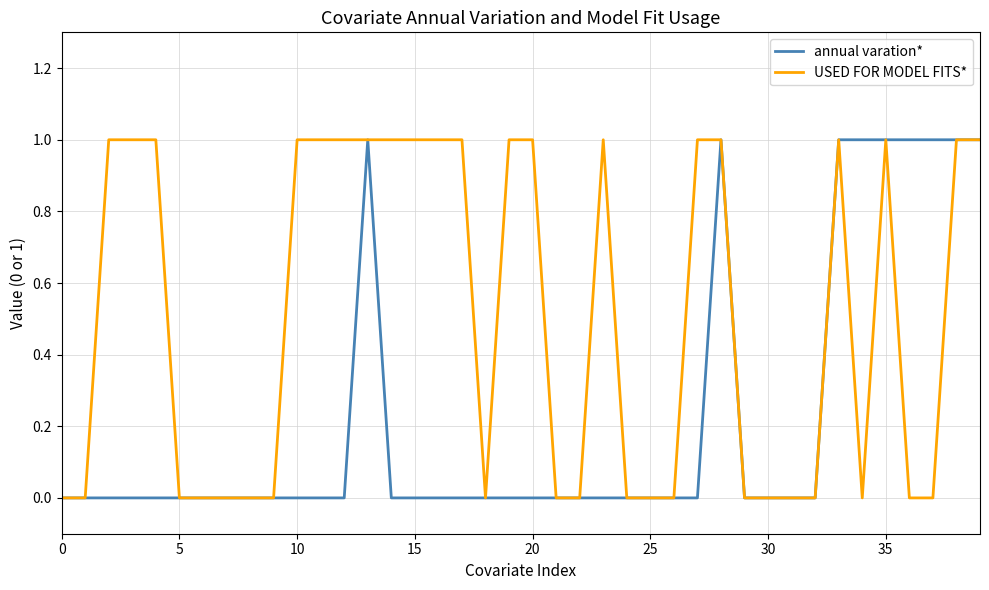

List the series in order of their overall mean, highest first.

USED FOR MODEL FITS*, annual varation*